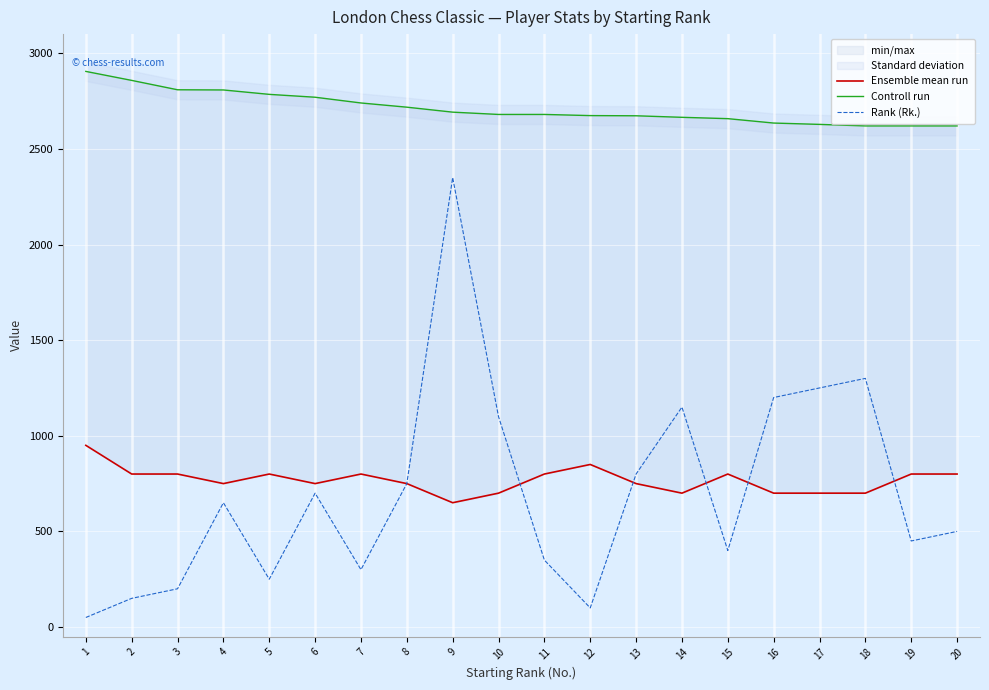

What is the difference between the maximum and minimum values in the Ensemble mean run series?

300